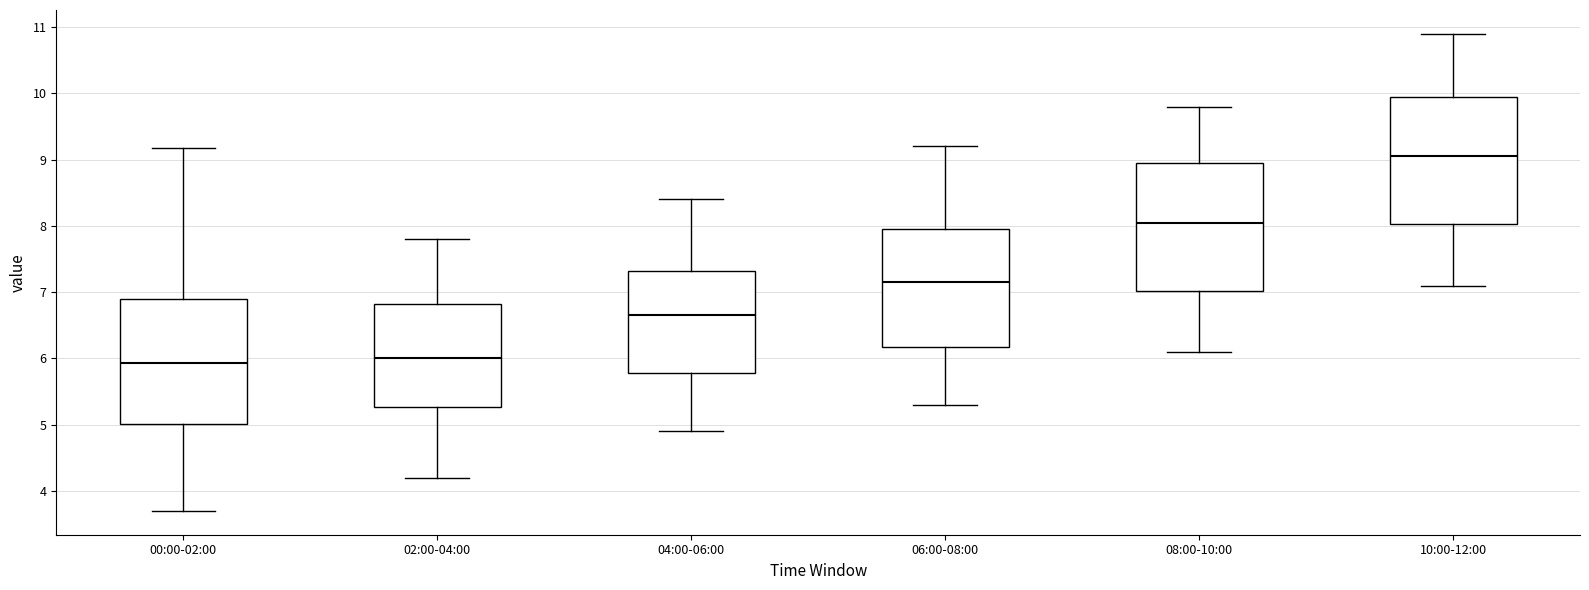

Reading left to right, transcribe this box plot: for each box, give where its median line is, the range the box spans, and where its two whiskers end, as read against the y-axis. The values are not printed on the chart, so give them approximately, as read against the axis.

00:00-02:00: median 5.9, box 5.0 to 6.9, whiskers 3.7 to 9.2
02:00-04:00: median 6.0, box 5.3 to 6.8, whiskers 4.2 to 7.8
04:00-06:00: median 6.7, box 5.8 to 7.3, whiskers 4.9 to 8.4
06:00-08:00: median 7.2, box 6.2 to 8.0, whiskers 5.3 to 9.2
08:00-10:00: median 8.1, box 7.0 to 9.0, whiskers 6.1 to 9.8
10:00-12:00: median 9.1, box 8.0 to 10.0, whiskers 7.1 to 10.9